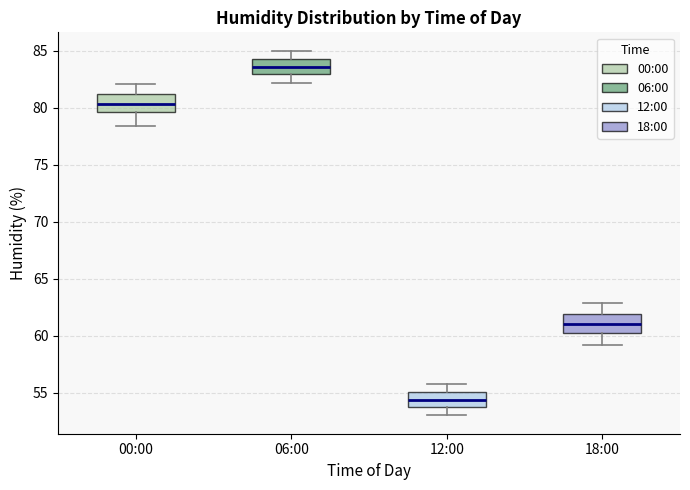

Where does the median line of the box for 06:00 sit on the y-axis? The values are not printed on the chart, so give them approximately, as read against the axis.

83.5